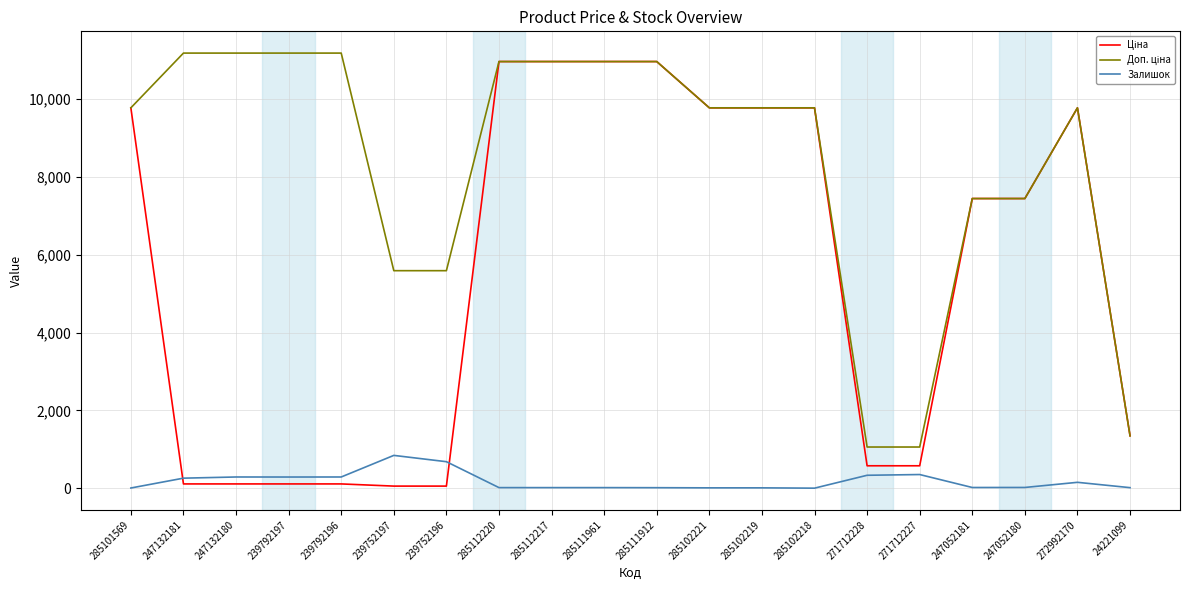

What is the difference between the highest and lowest values at 271712227?

707.0